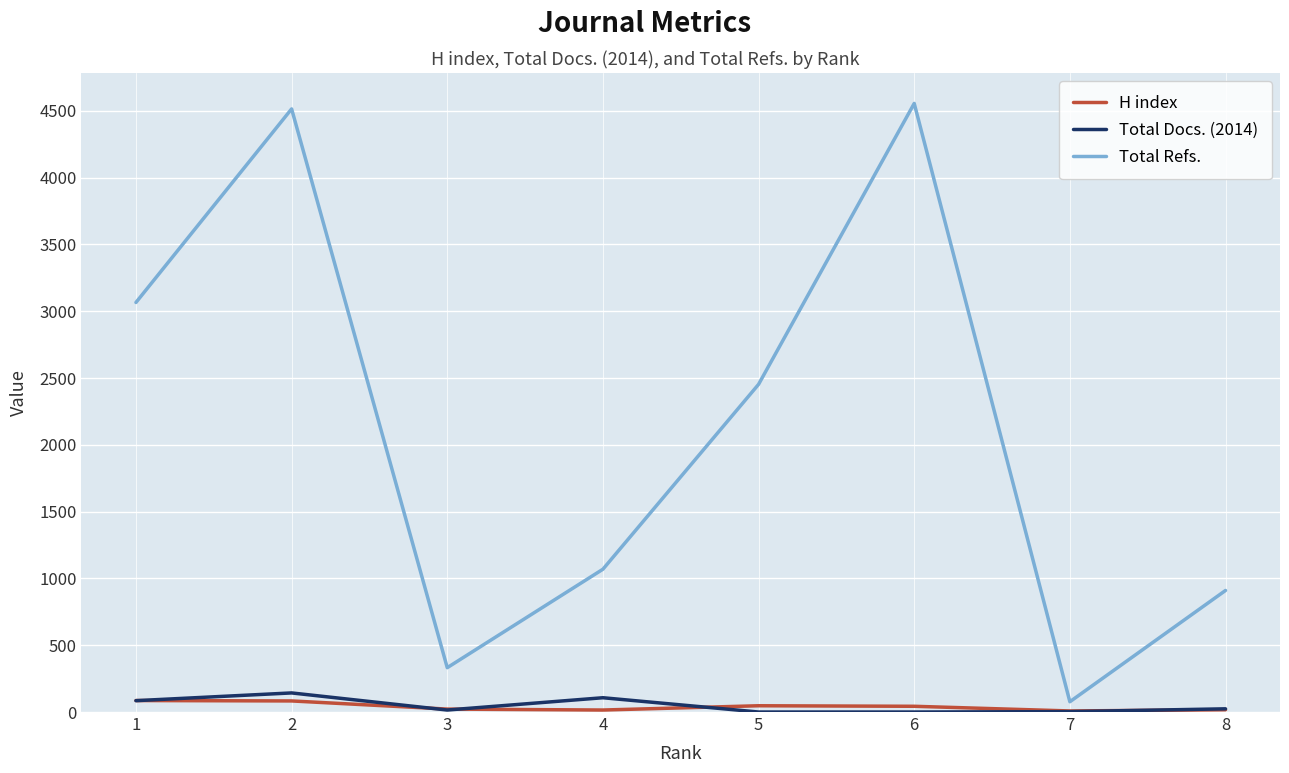

How many lines are shown in the chart?

3